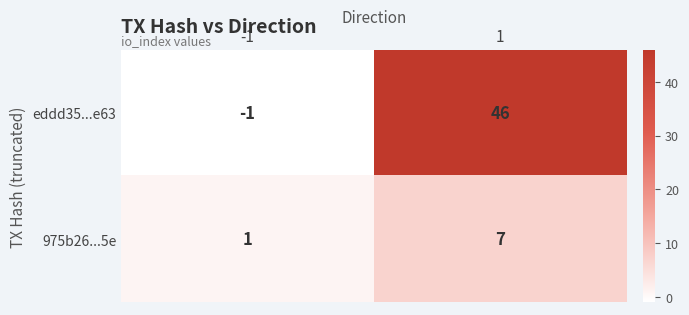

Reading left to right, what are all the values shown in this chart?

eddd35...e63: -1	46
975b26...5e: 1	7